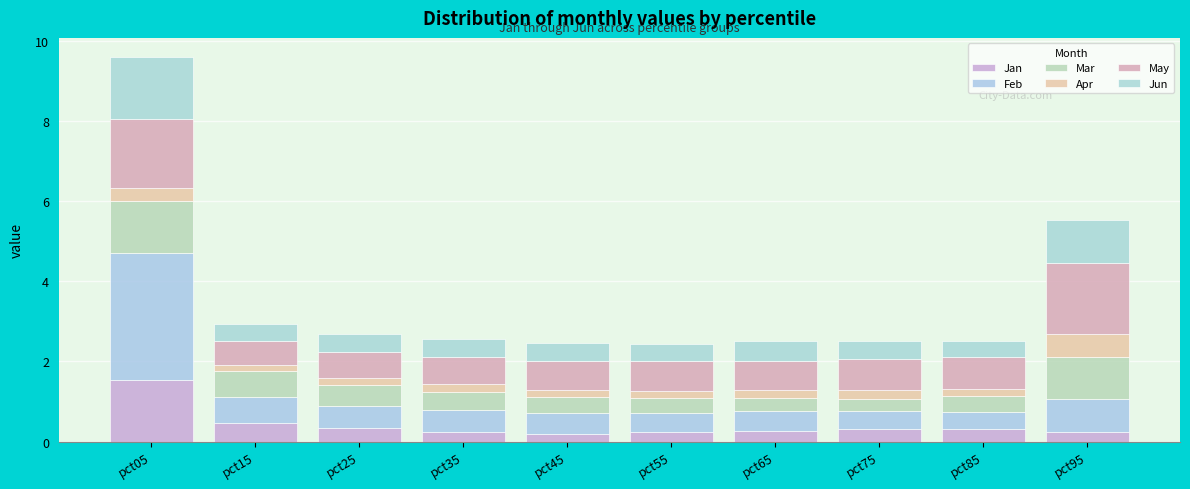

The May series shows 1.0 at pct95. True or false?

False